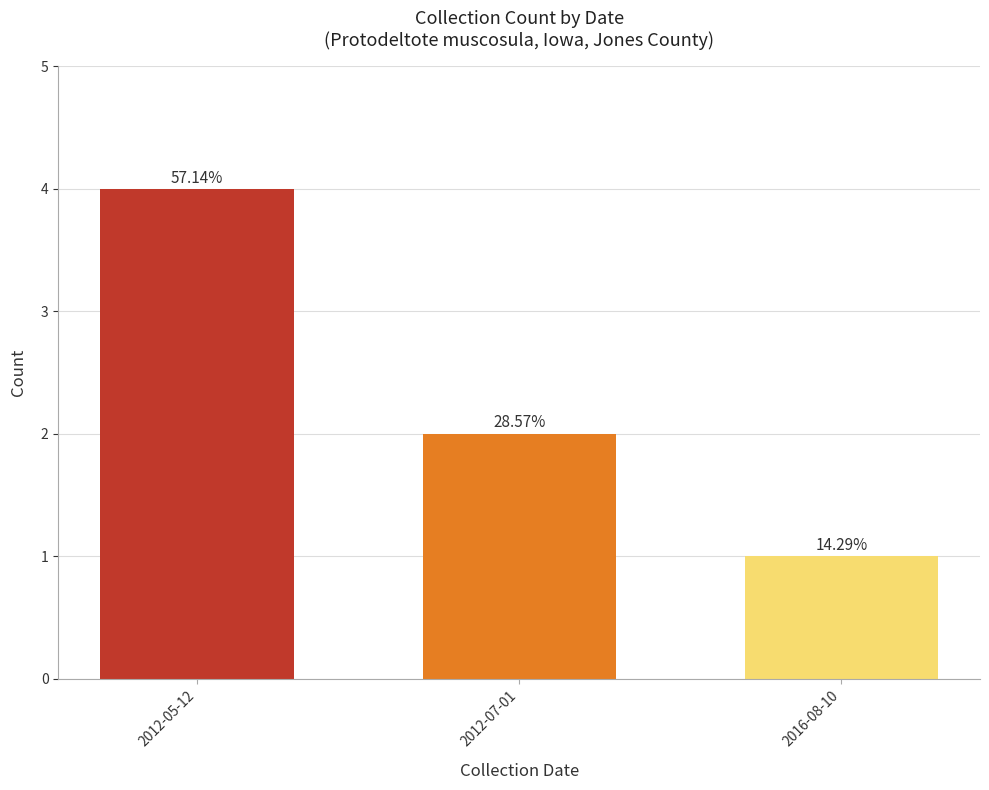

How many bars are there in total?

3